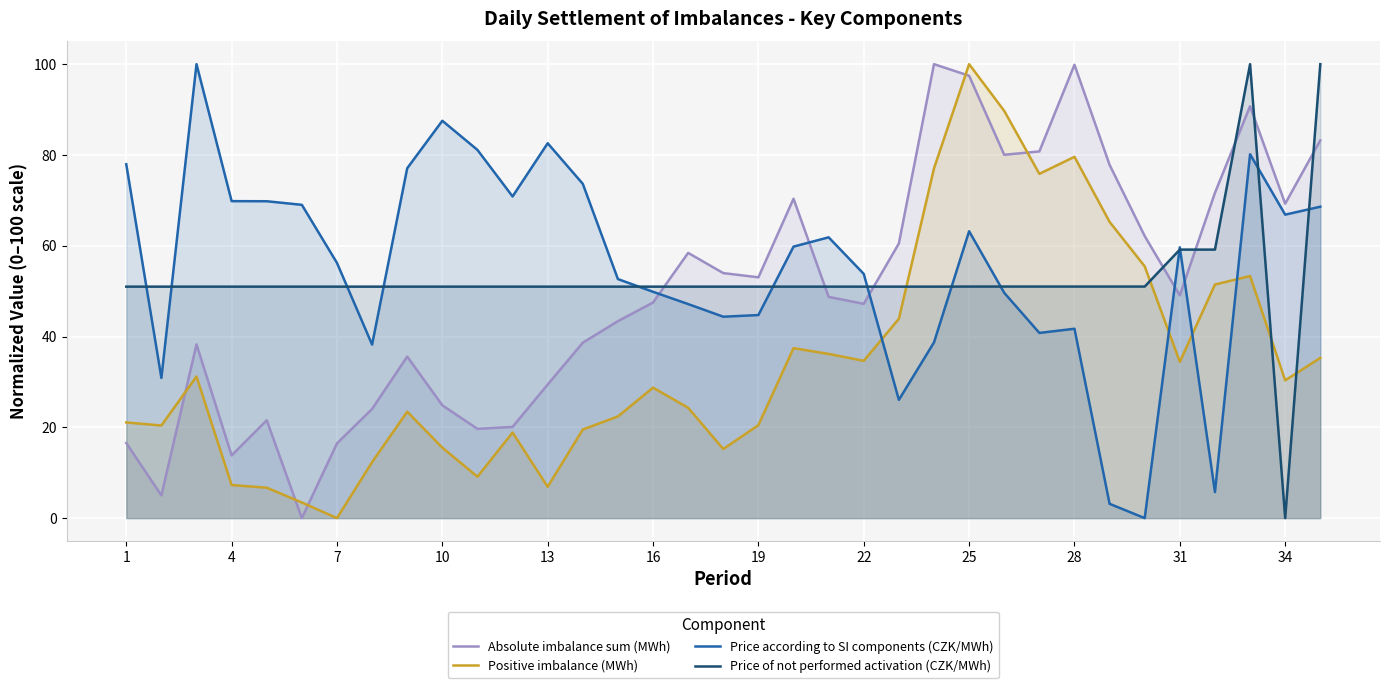

Which category has the highest value in the Positive imbalance (MWh) series?

25